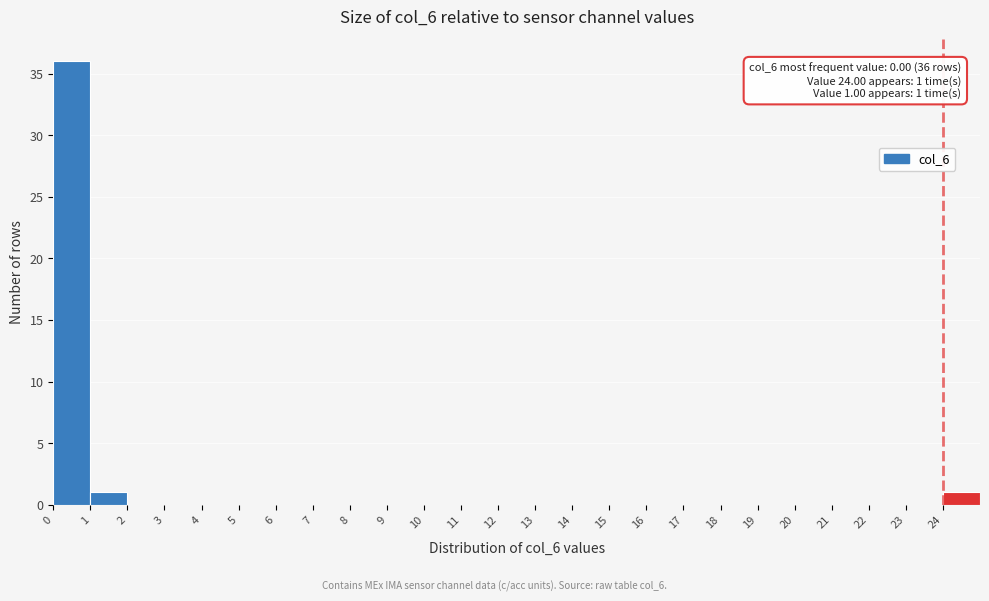

Which range on the x-axis has the tallest bar?

0 to 1